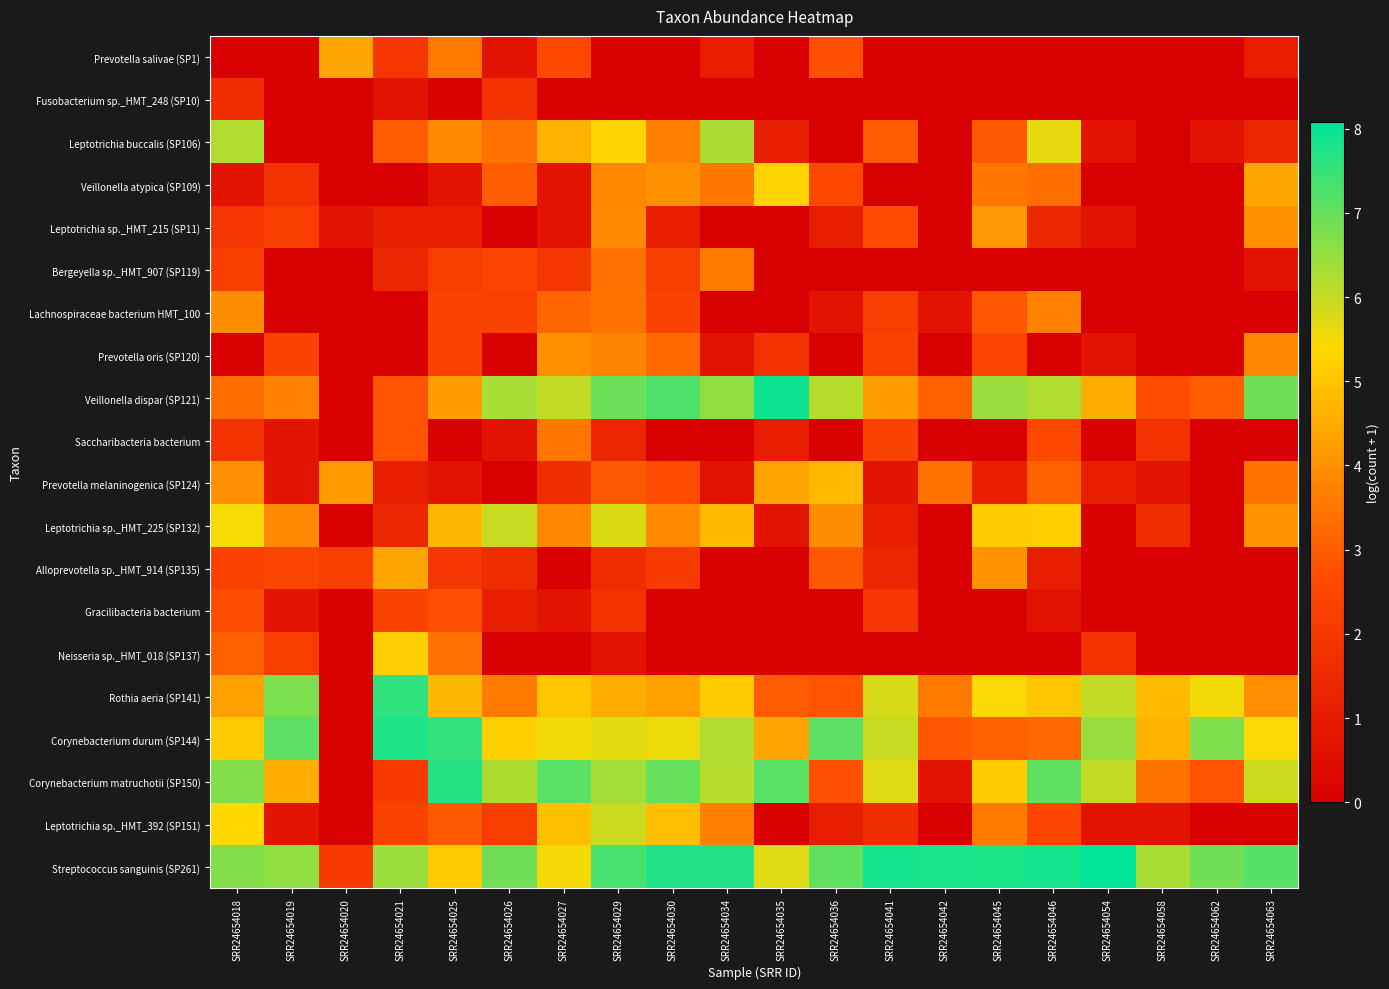

At which category is the sum across all series the highest?

SRR24654029